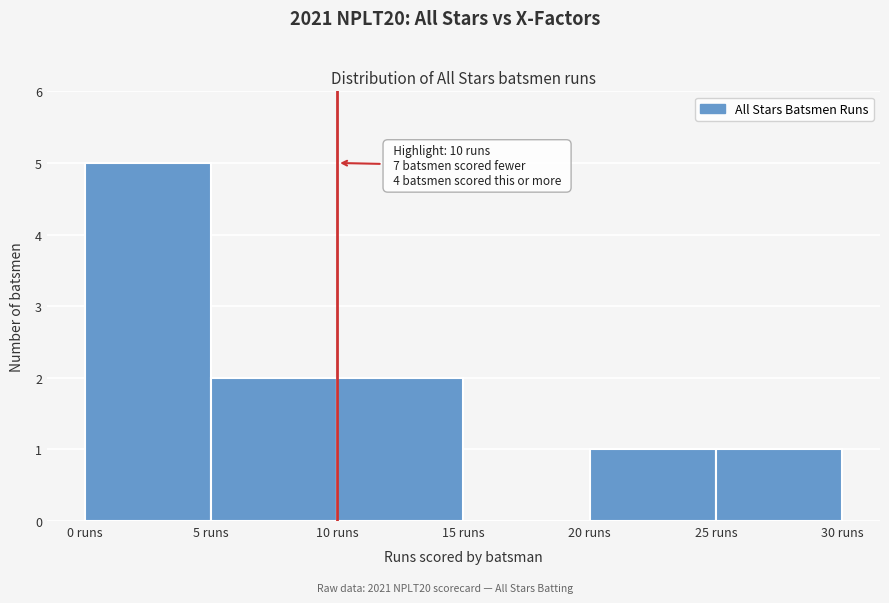

Which range on the x-axis has the tallest bar?

0 to 5